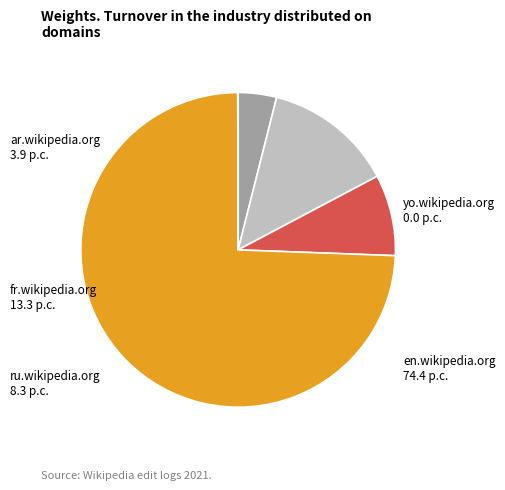

Is there a majority slice in this chart?

Yes